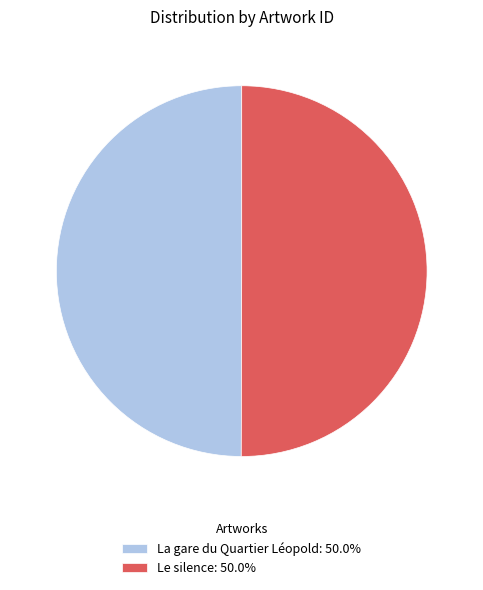

What is the ratio of the value at La gare du Quartier Léopold: 50.0% to the value at Le silence: 50.0%?

1.0